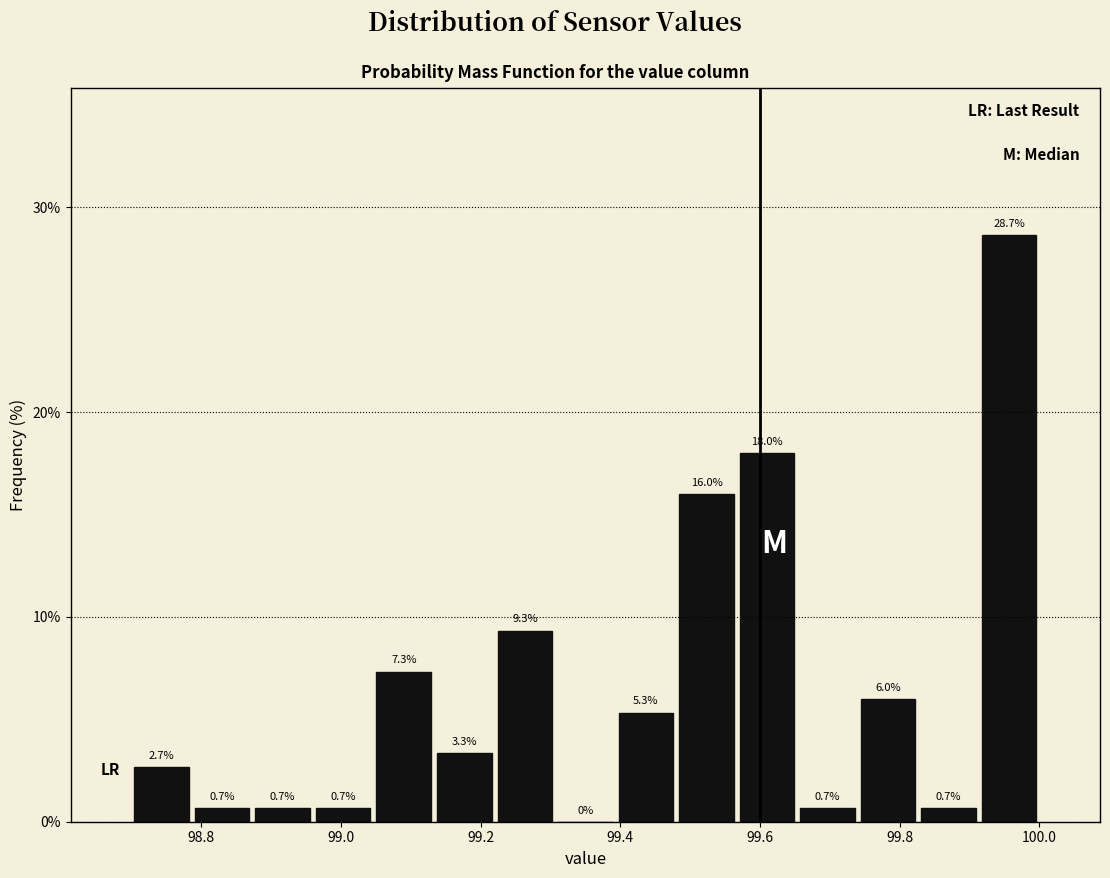

Which range on the x-axis has the tallest bar?

99.92 to 100.00